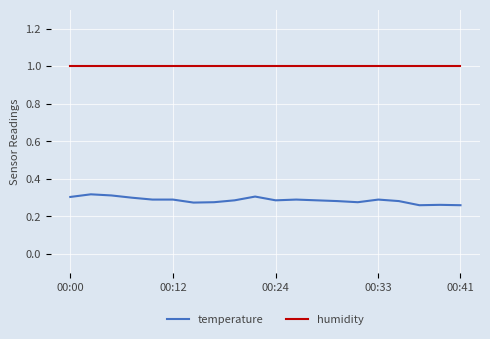

What are all the series names shown in the legend?

temperature, humidity